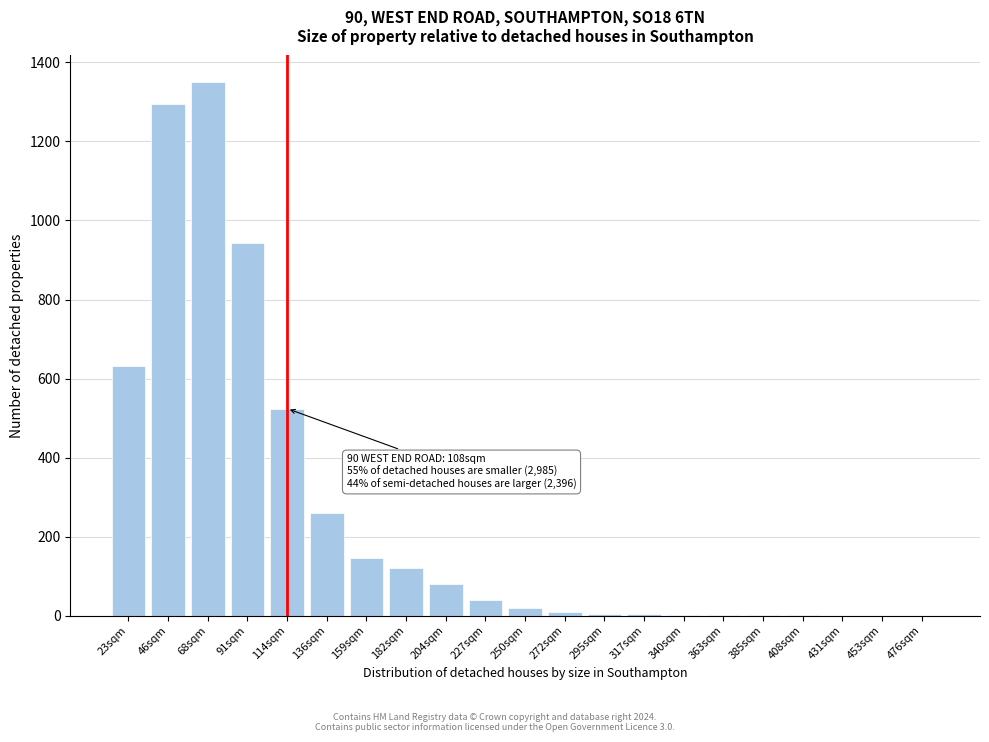

What is the ratio of the value at 182sqm to the value at 159sqm?

0.8